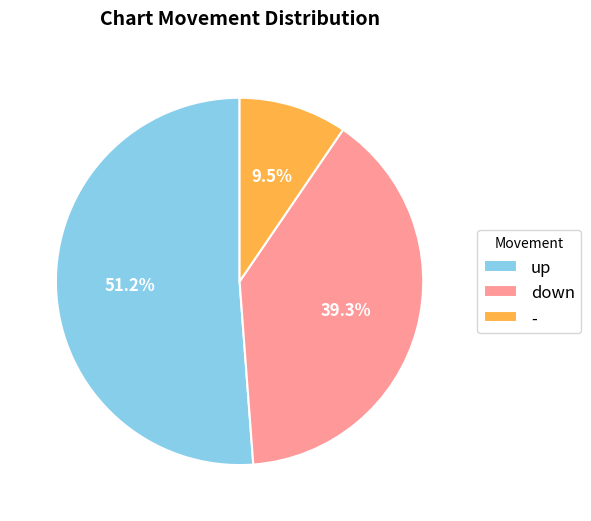

Rank the categories by value from highest to lowest.

up, down, -